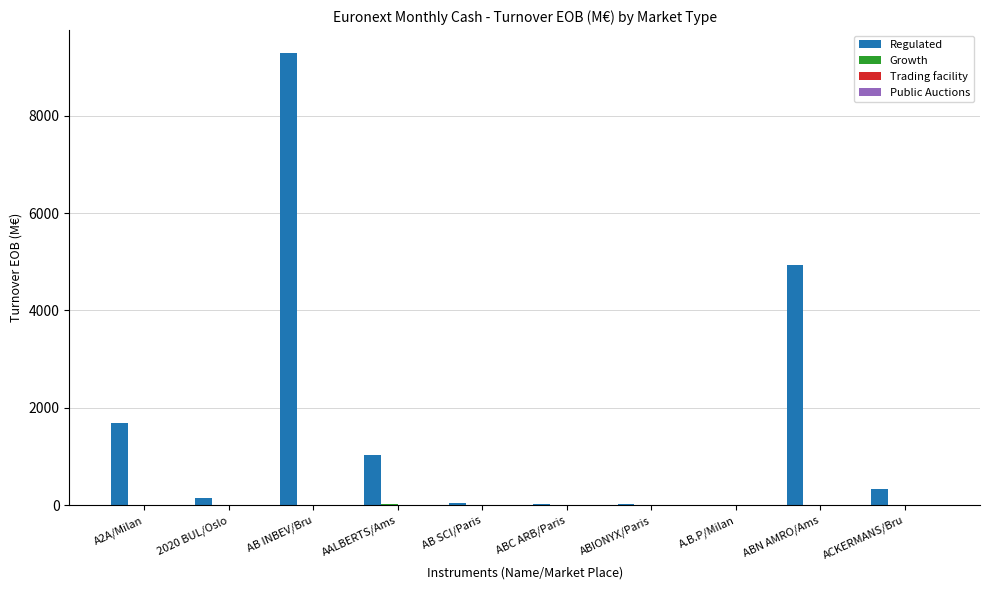

What is the greatest value displayed?

9292.2